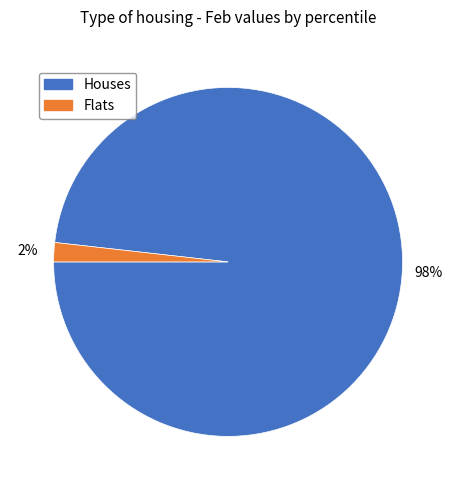

To the nearest percent, what is the average slice percentage?

50%